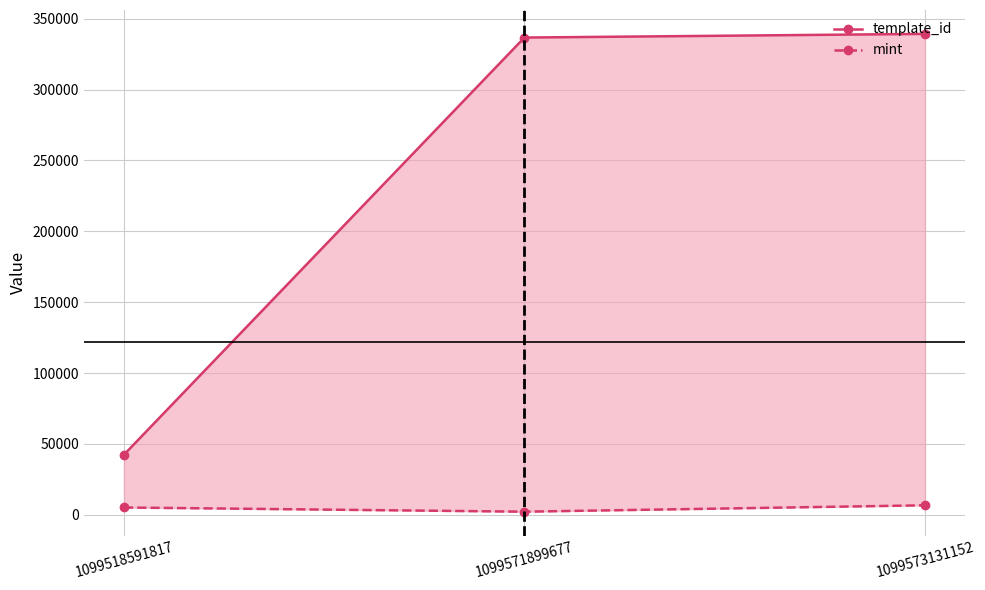

Which has a higher value, 1099573131152 or 1099571899677?

1099573131152